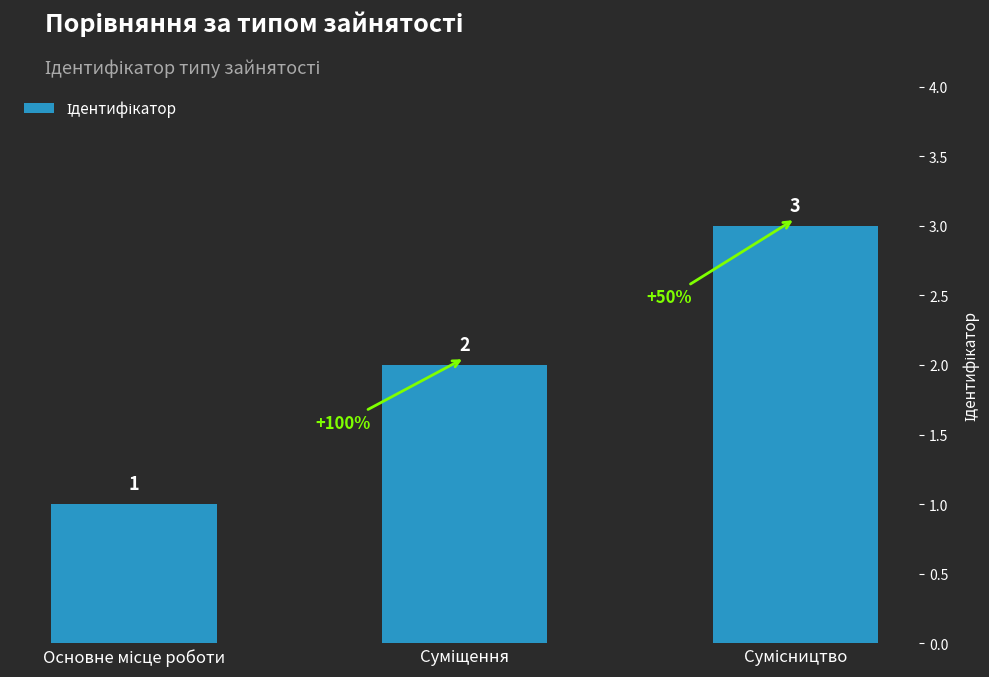

How many values are between 1 and 3?

3